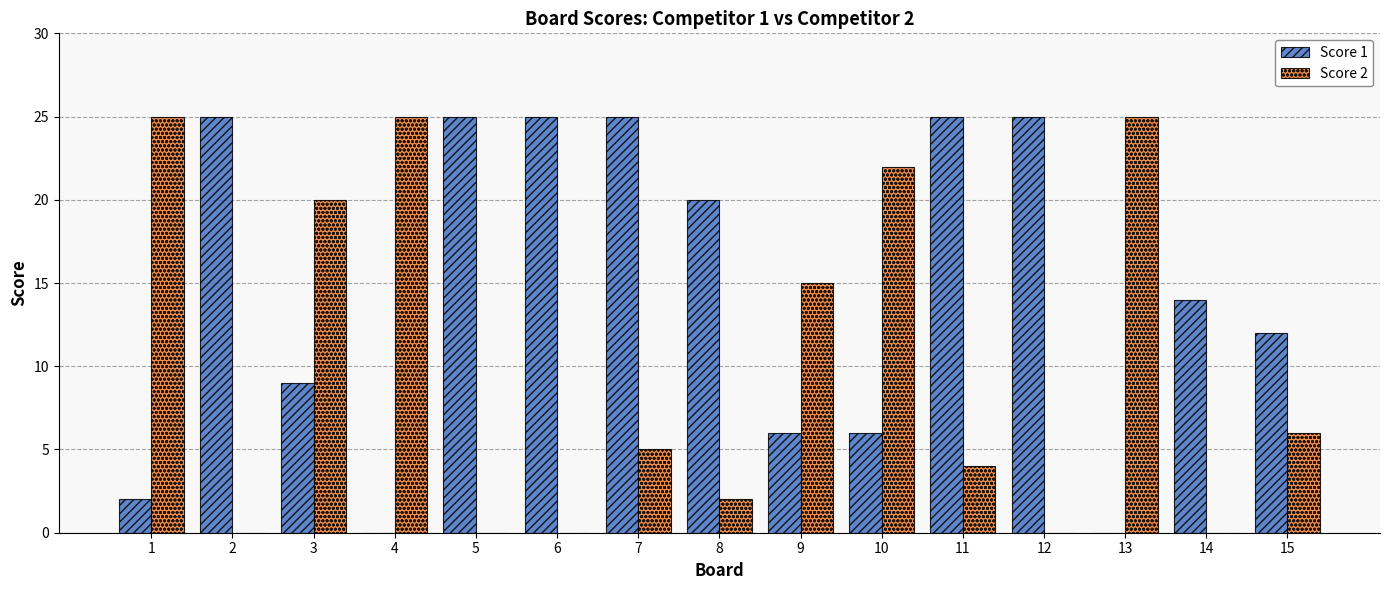

True or false: Score 2 has a value of 20 at 3.

True